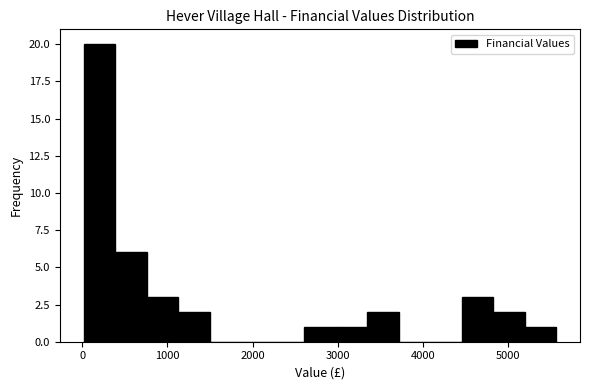

Read against the x-axis, roughly where is the centre of the tallest bar?

200